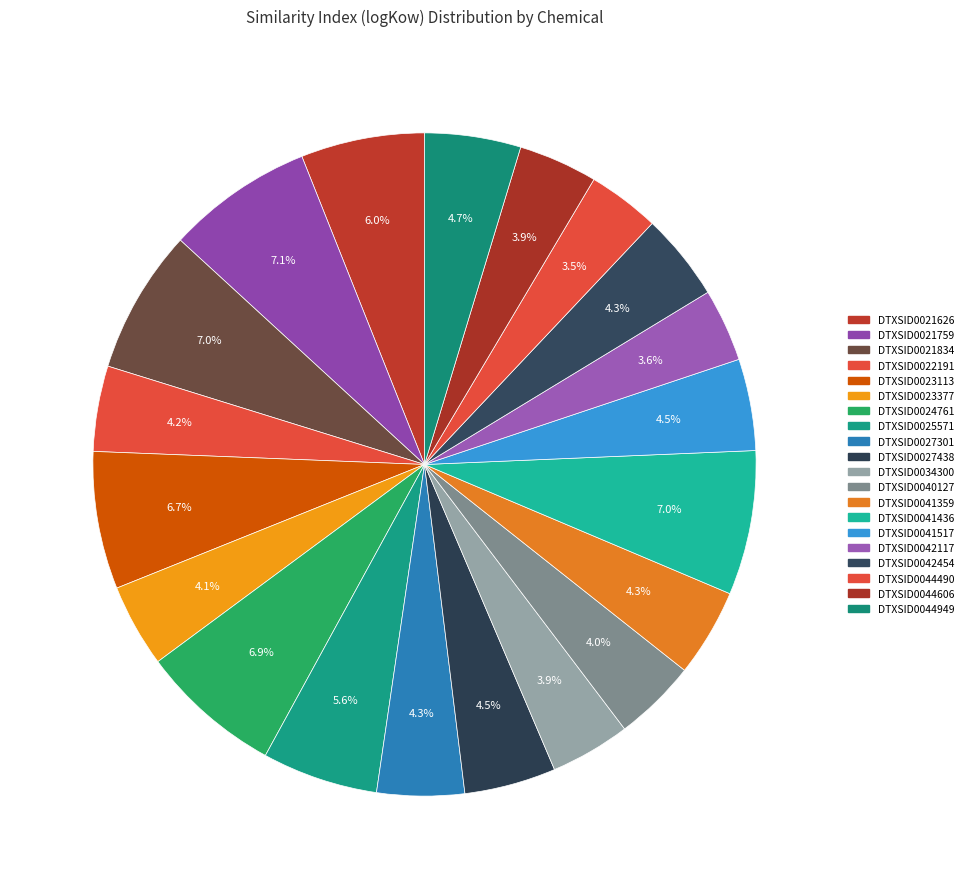

How many segments does this pie chart have?

20